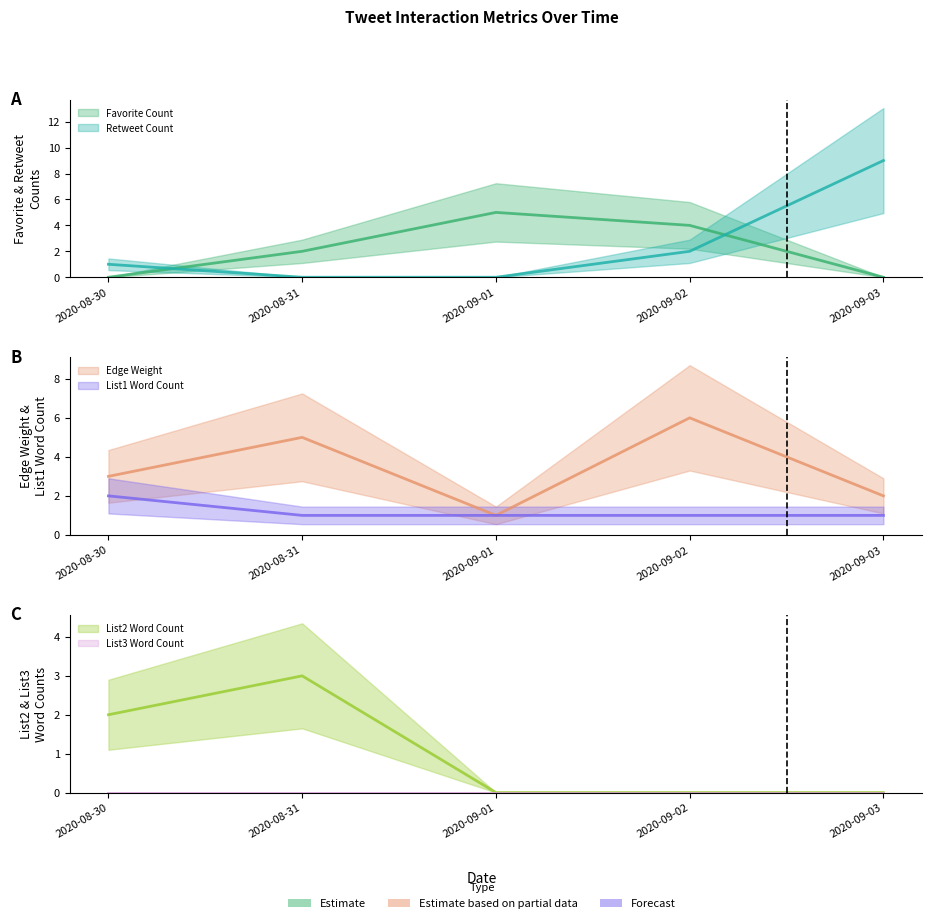

Rank the series by their maximum value, from highest to lowest.

Retweet Count (mean), Edge Weight (mean), Favorite Count (mean), List2 Word Count (mean), List1 Word Count (mean), List3 Word Count (mean)